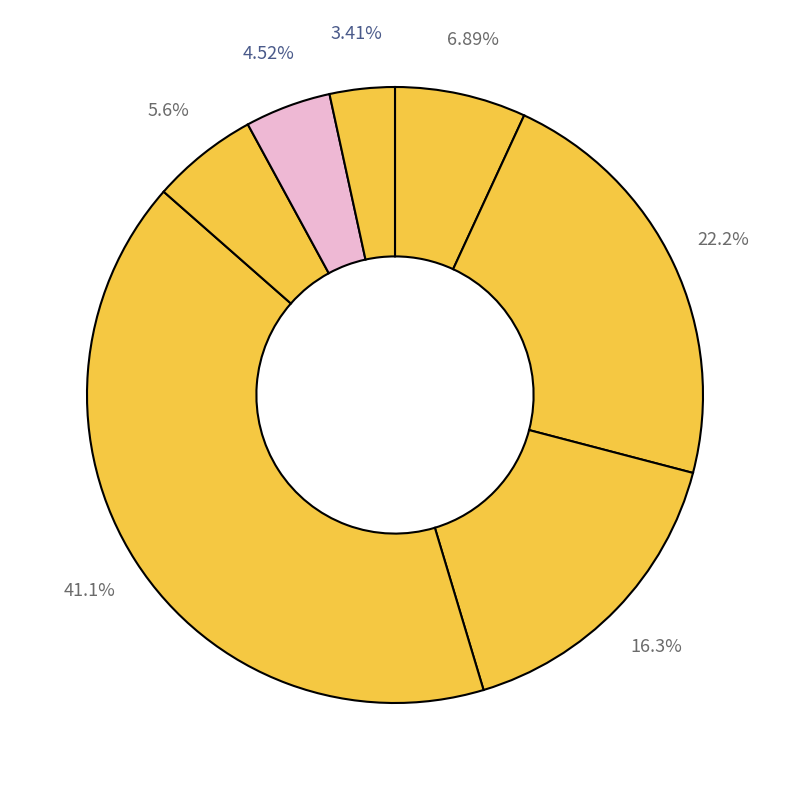

Count the number of slices in the pie.

7